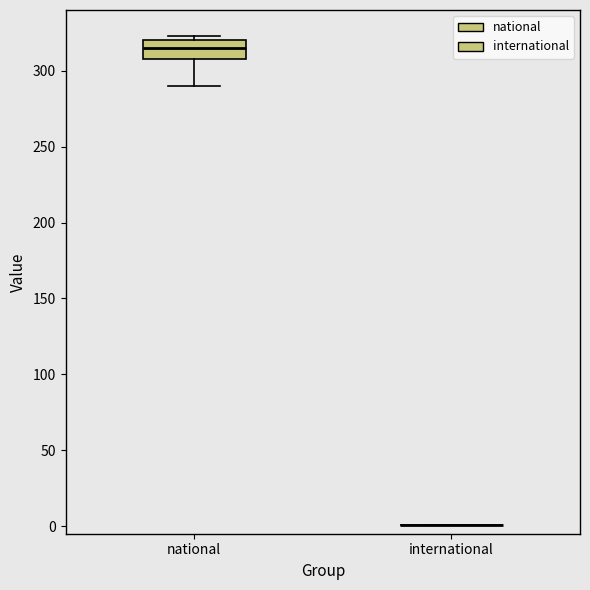

Reading left to right, read every box against the y-axis: the position of its median line, the range the box covers, and the ends of its whiskers. The values are not printed on the chart, so give them approximately, as read against the axis.

national: median 315, box 310 to 320, whiskers 290 to 325
international: box collapsed to a line at 0, whiskers 0 to 0